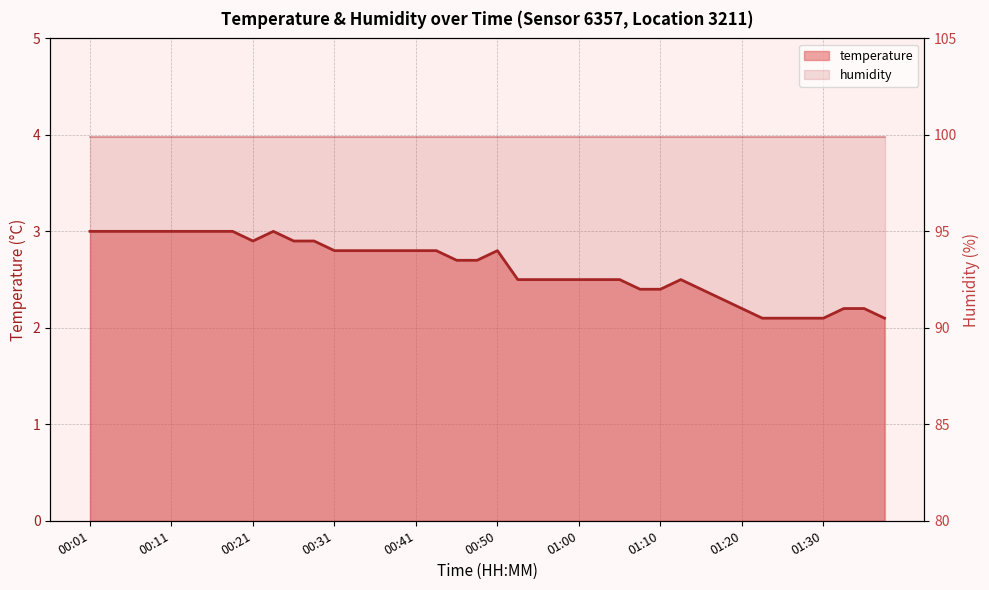

What is the value of the 32nd point from the left?

2.3